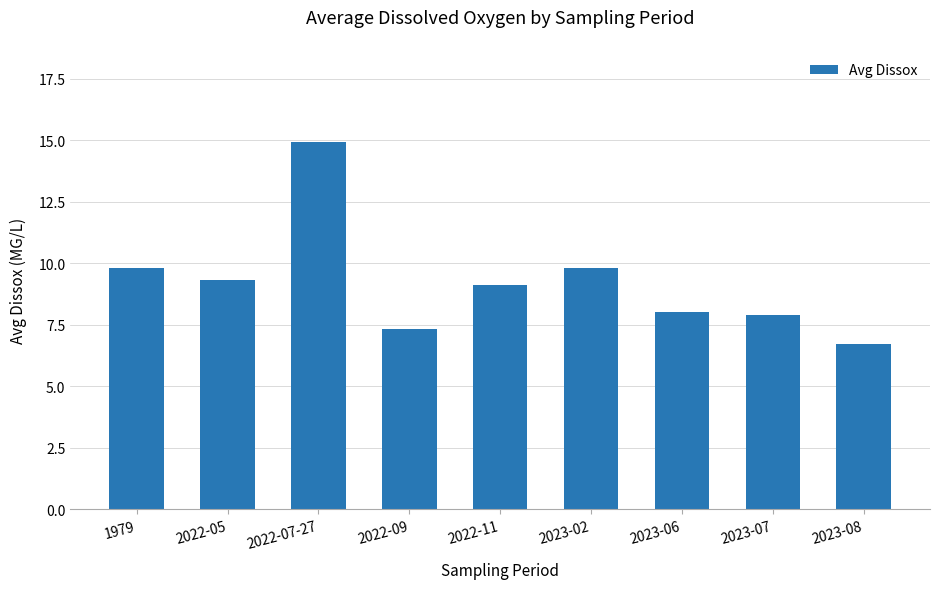

The chart shows a value of 2.9 at 2023-07. True or false?

False